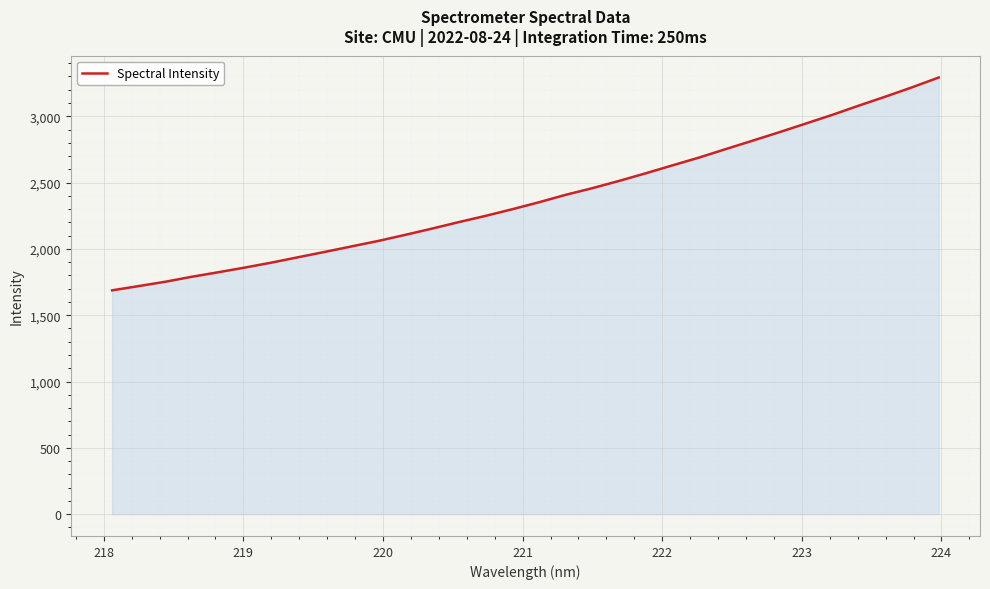

What is the maximum value shown in the chart?

3292.1